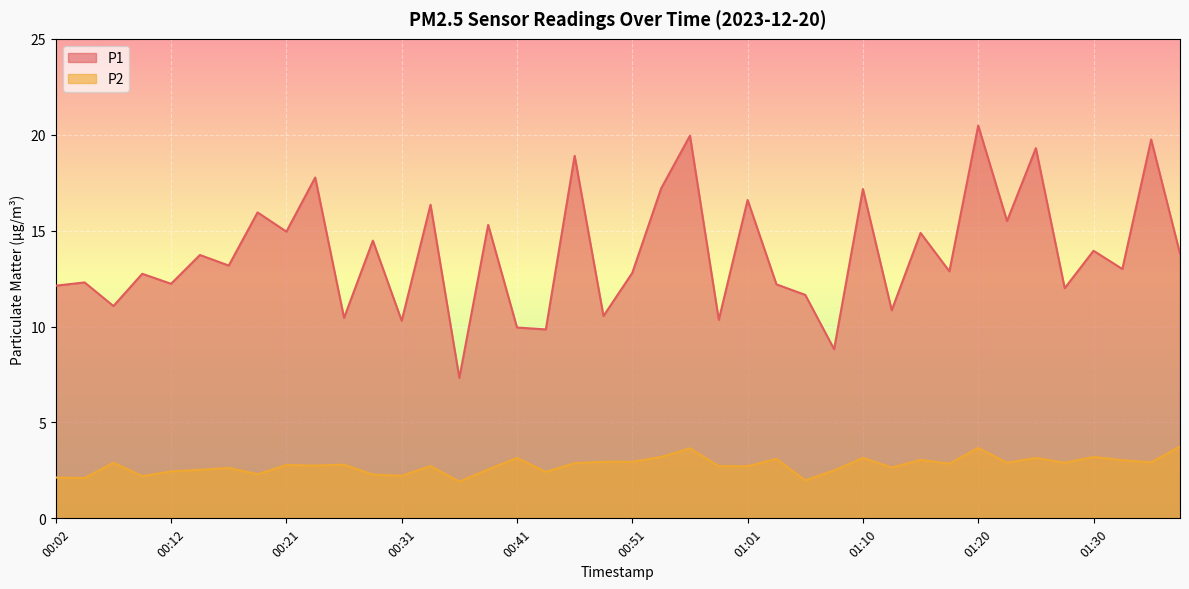

Which category has the highest value in the P2 series?

01:37